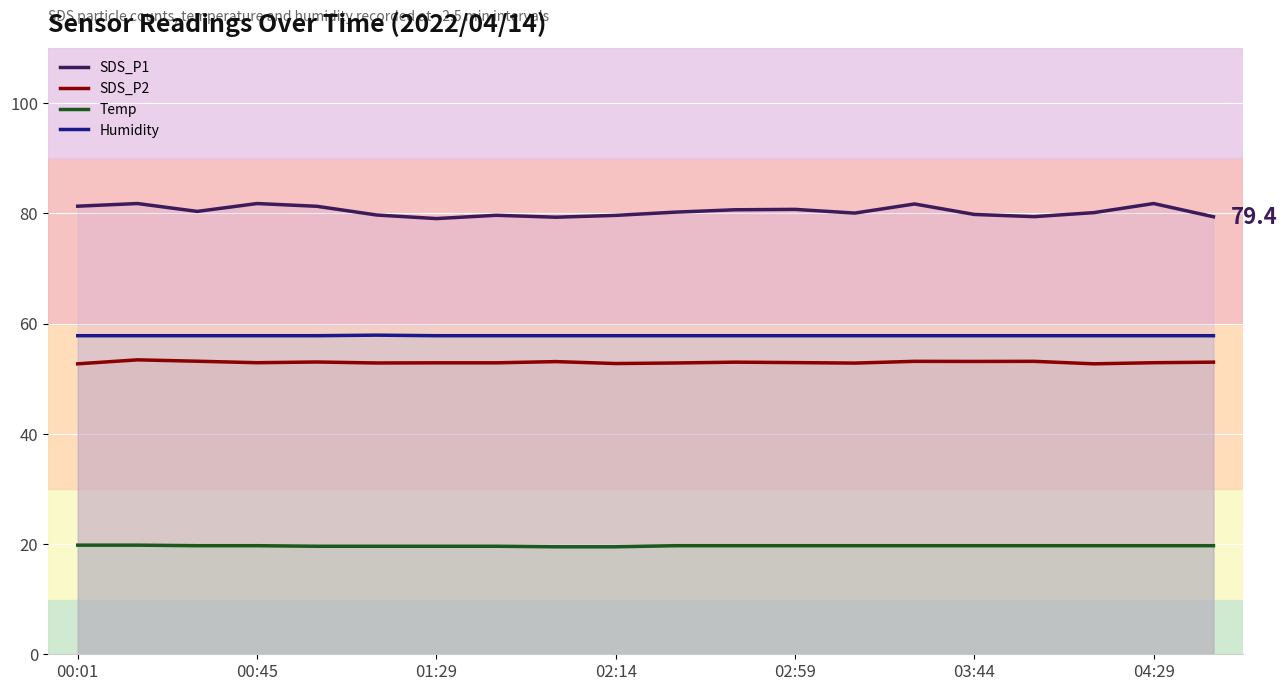

Which series has the largest range (max minus min)?

SDS_P1